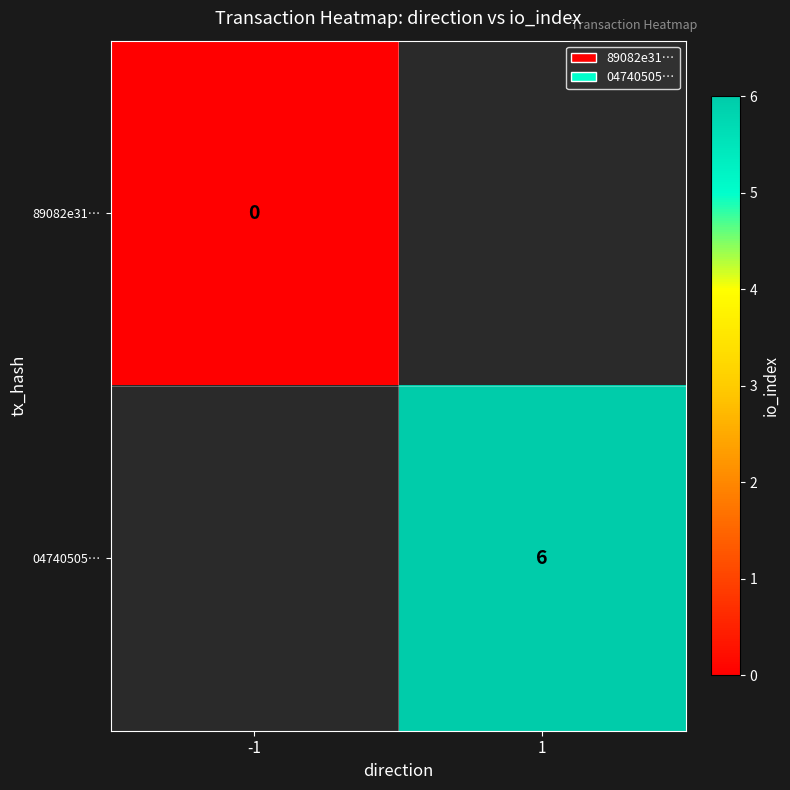

The value of 04740505… at 1 is 6. True or false?

True